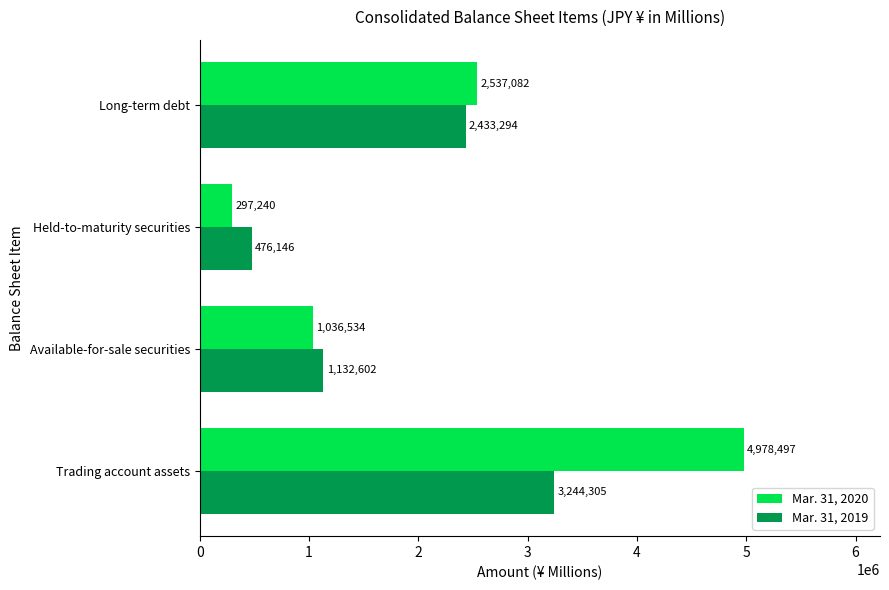

The value of Mar. 31, 2019 at Available-for-sale securities is 1132602. True or false?

True